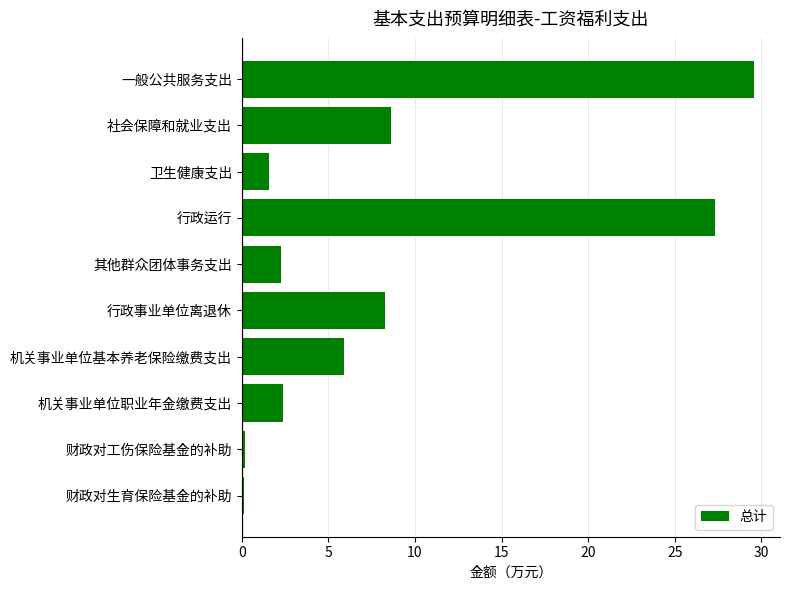

What is the label of the 9th bar from the bottom?

社会保障和就业支出